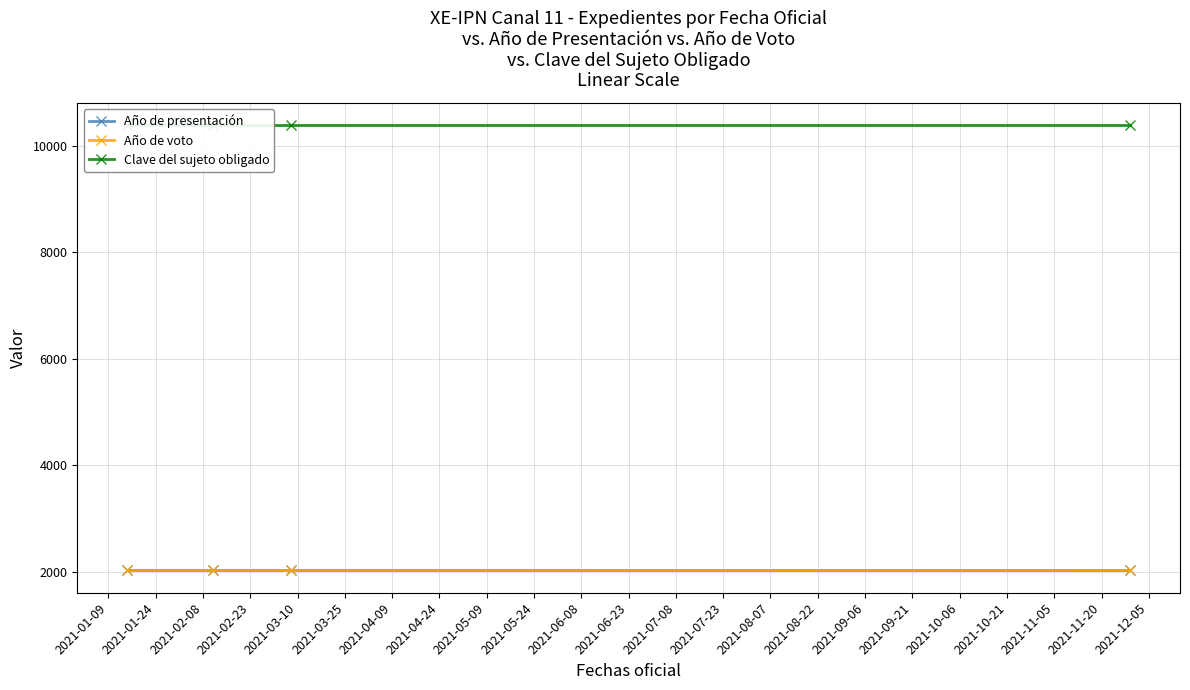

What is the value of the Clave del sujeto obligado point at the 4th from the left?

10384